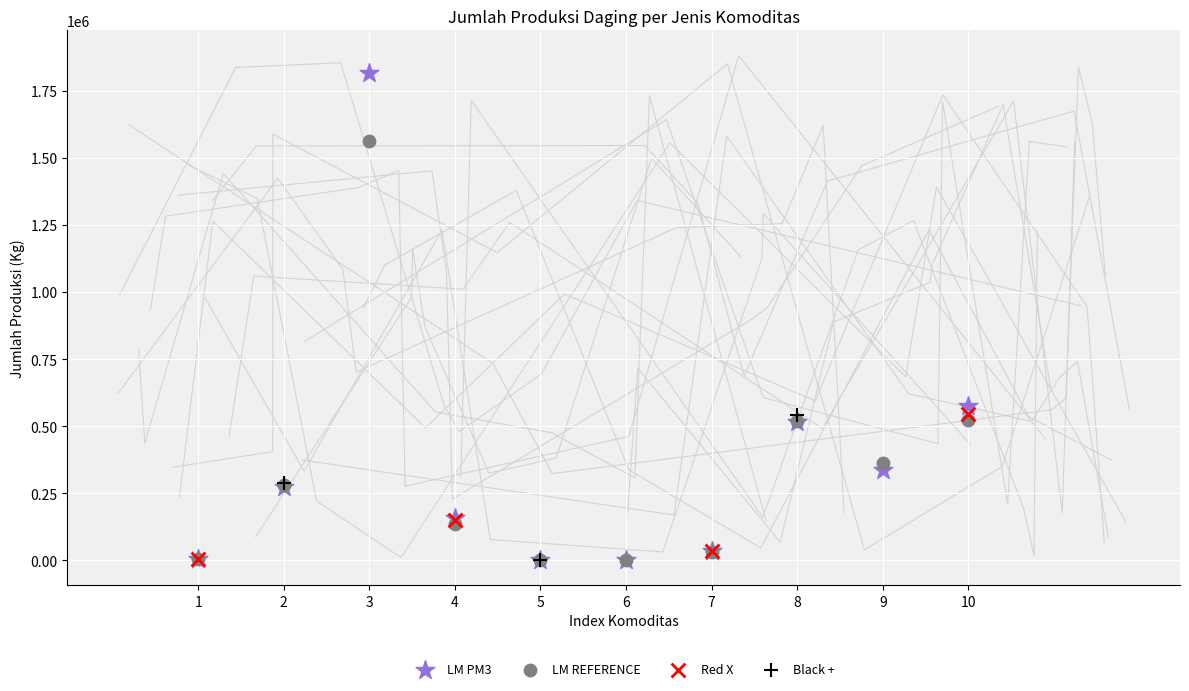

Which series reaches the maximum Y coordinate?

LM PM3